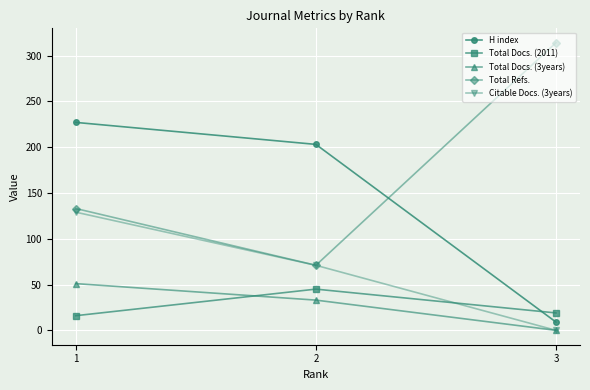

The value of Total Refs. at 3 is 118. True or false?

False